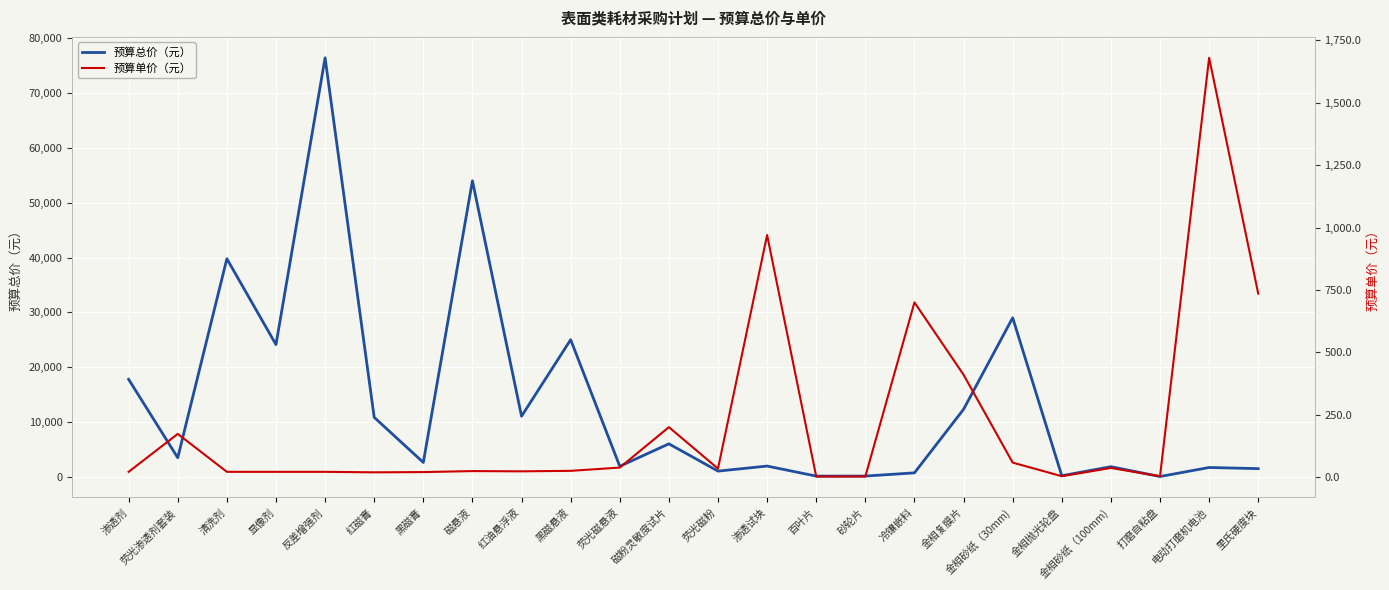

In 预算总价（元）, how many points are lower than both neighbors (excluding endpoints)?

9